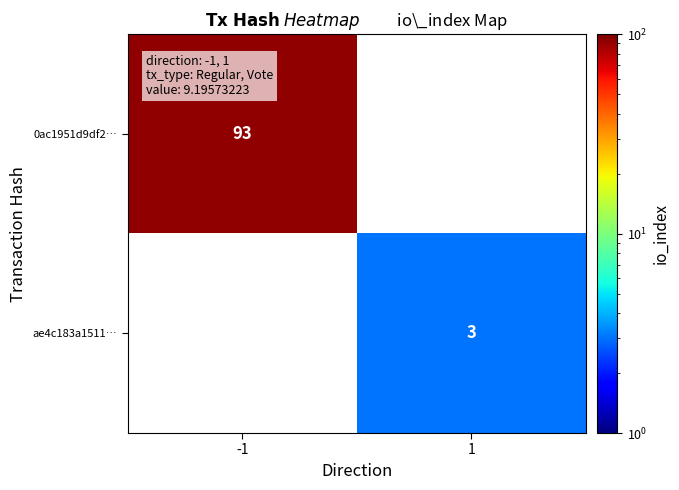

Is it true that ae4c183a1511… equals 5 at 1?

False